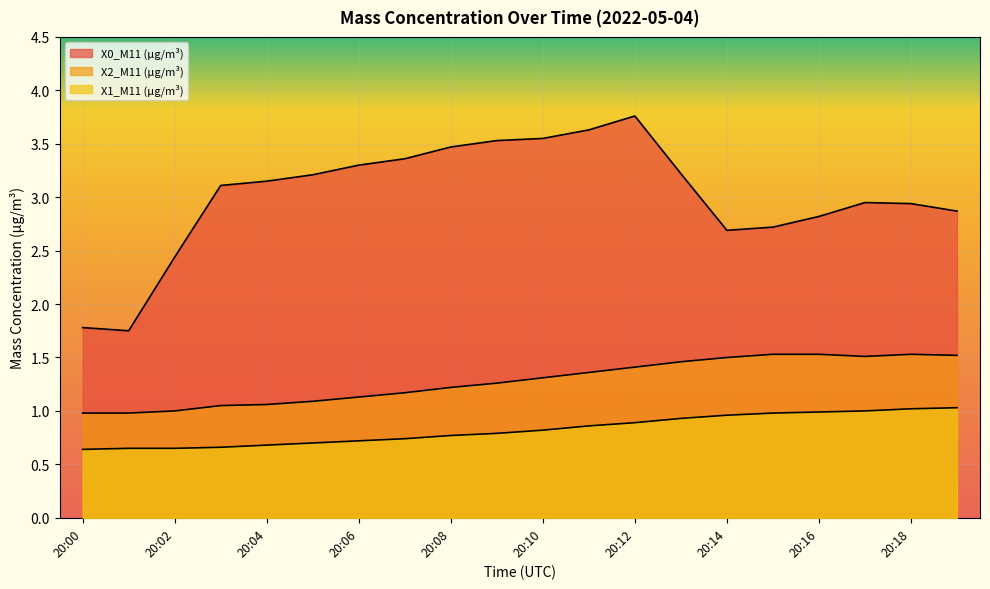

What is the highest value of the X2_M11 (μg/m³) series?

1.5